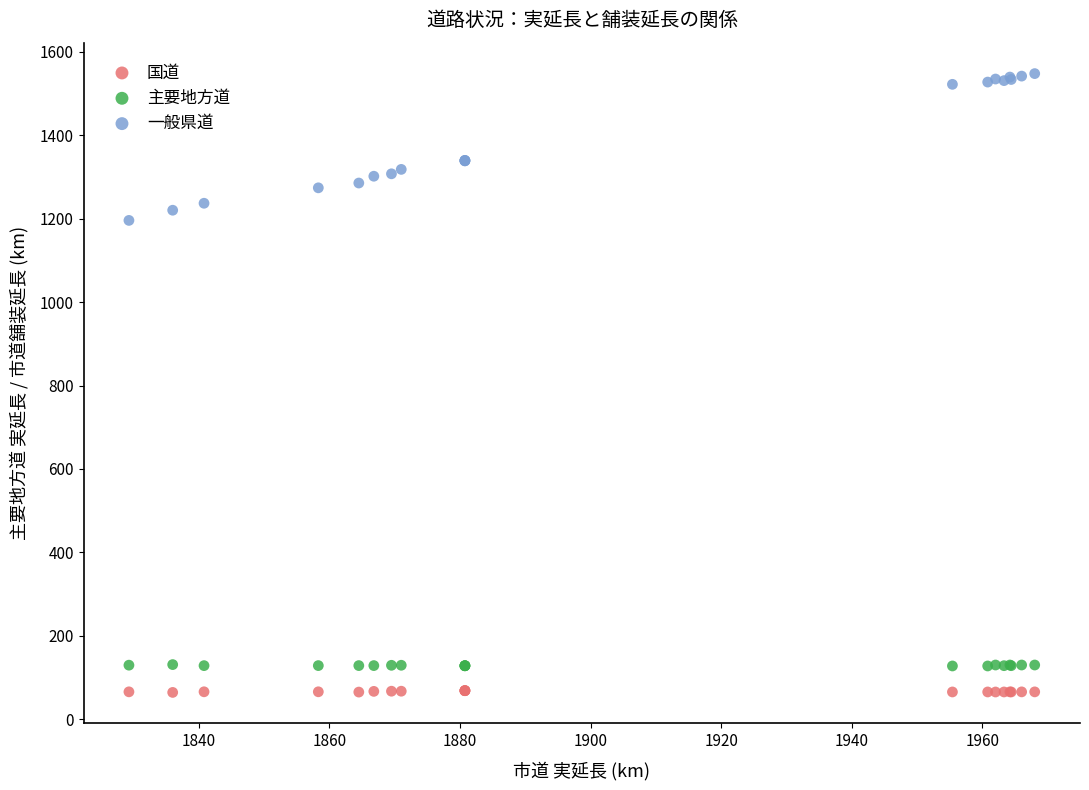

What are all the series names shown in the legend?

国道, 主要地方道, 一般県道